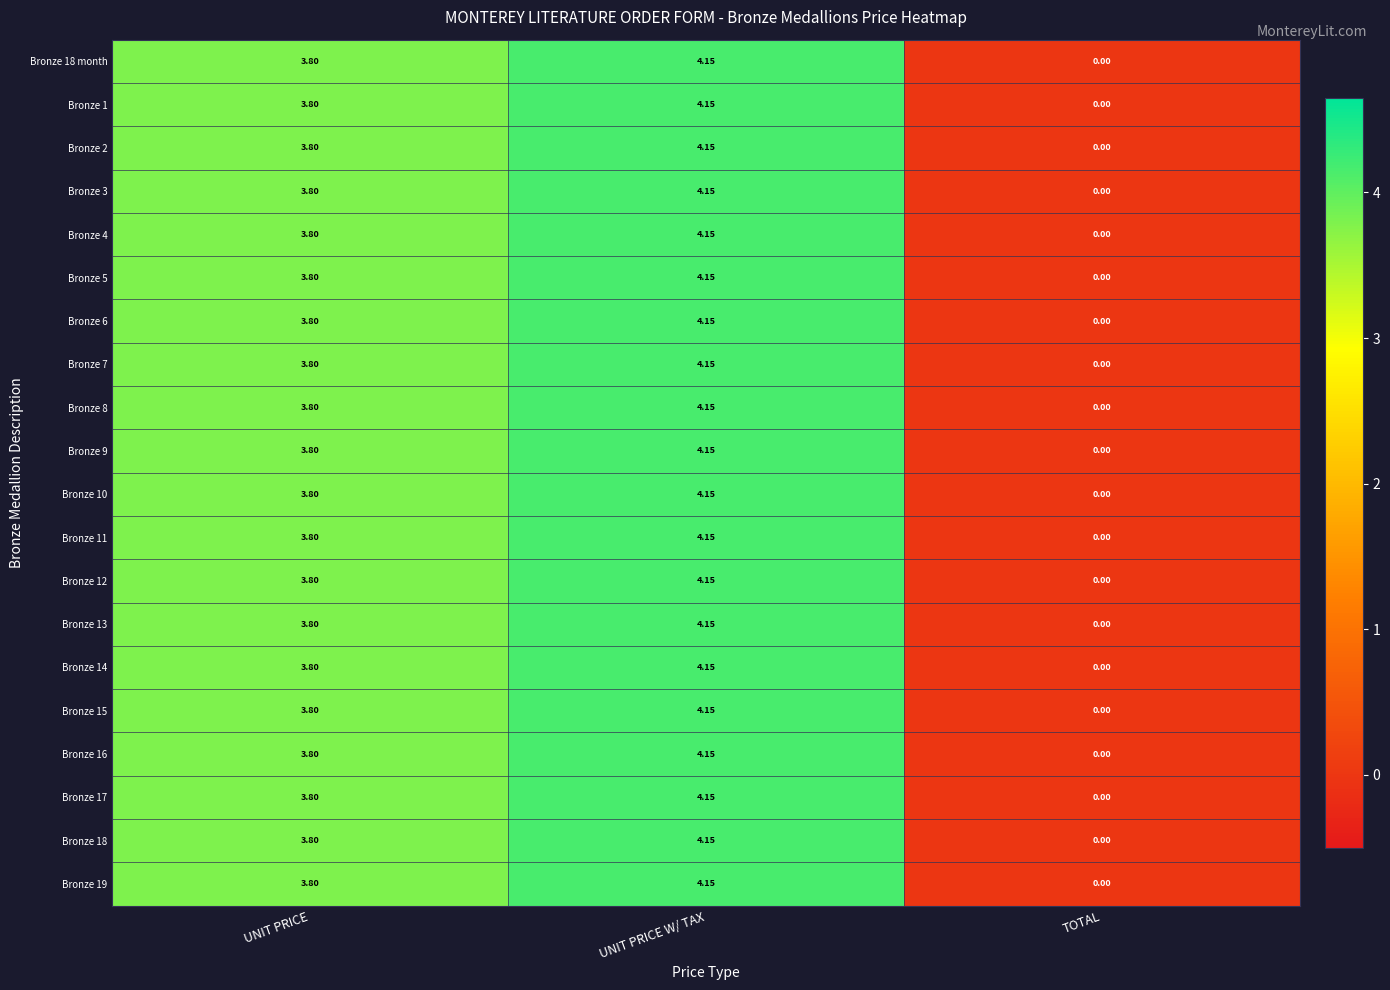

Where is Bronze 17 nearest to the value 2?

UNIT PRICE